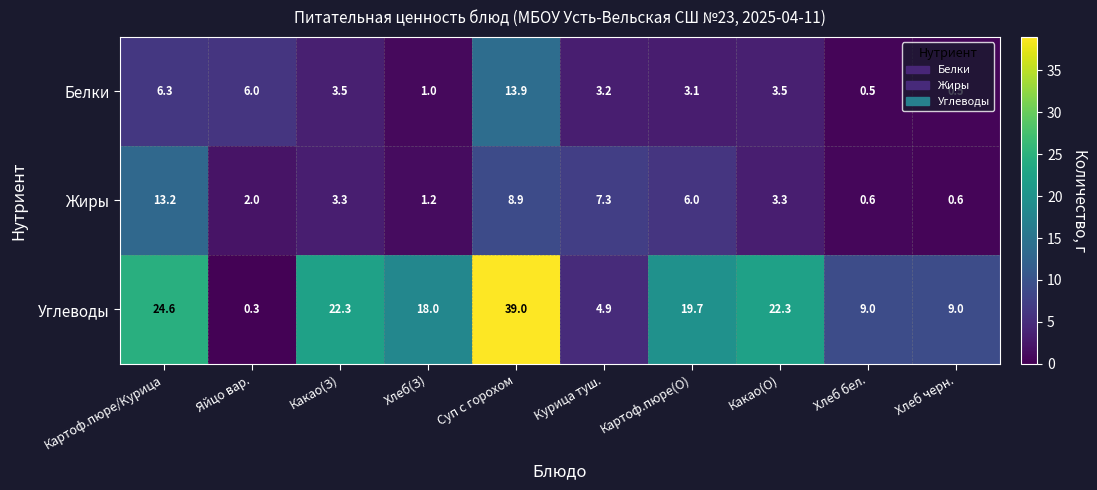

The value of Жиры at Какао(О) is 3.3. True or false?

True